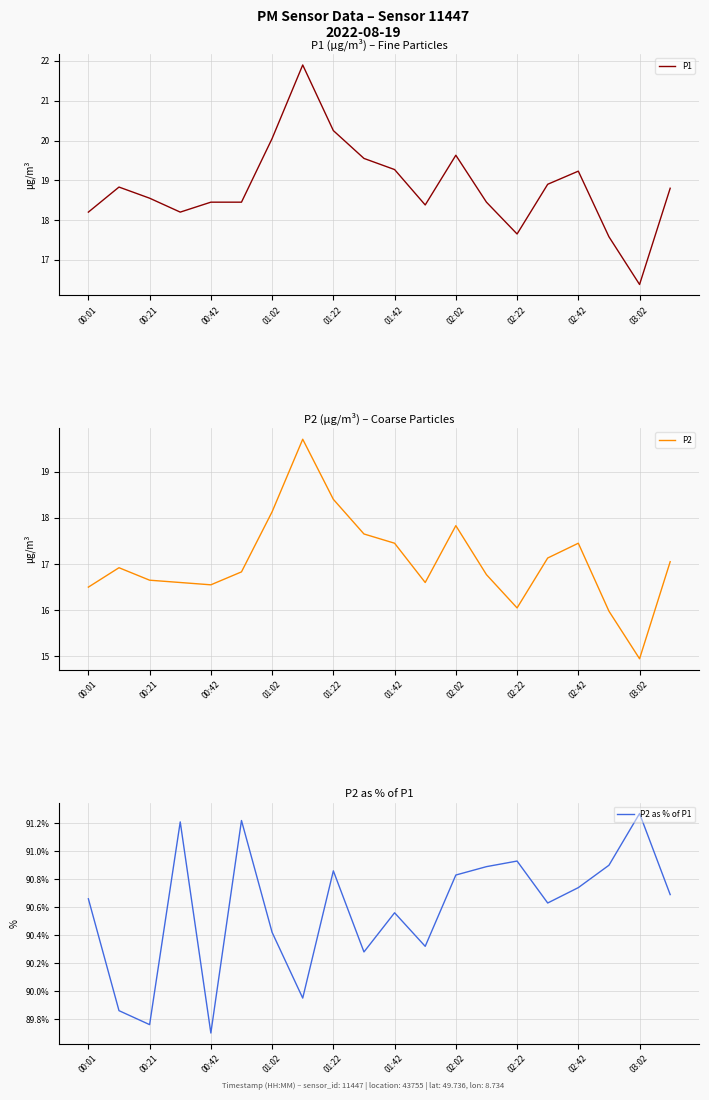

What is the maximum value for P1?

21.9